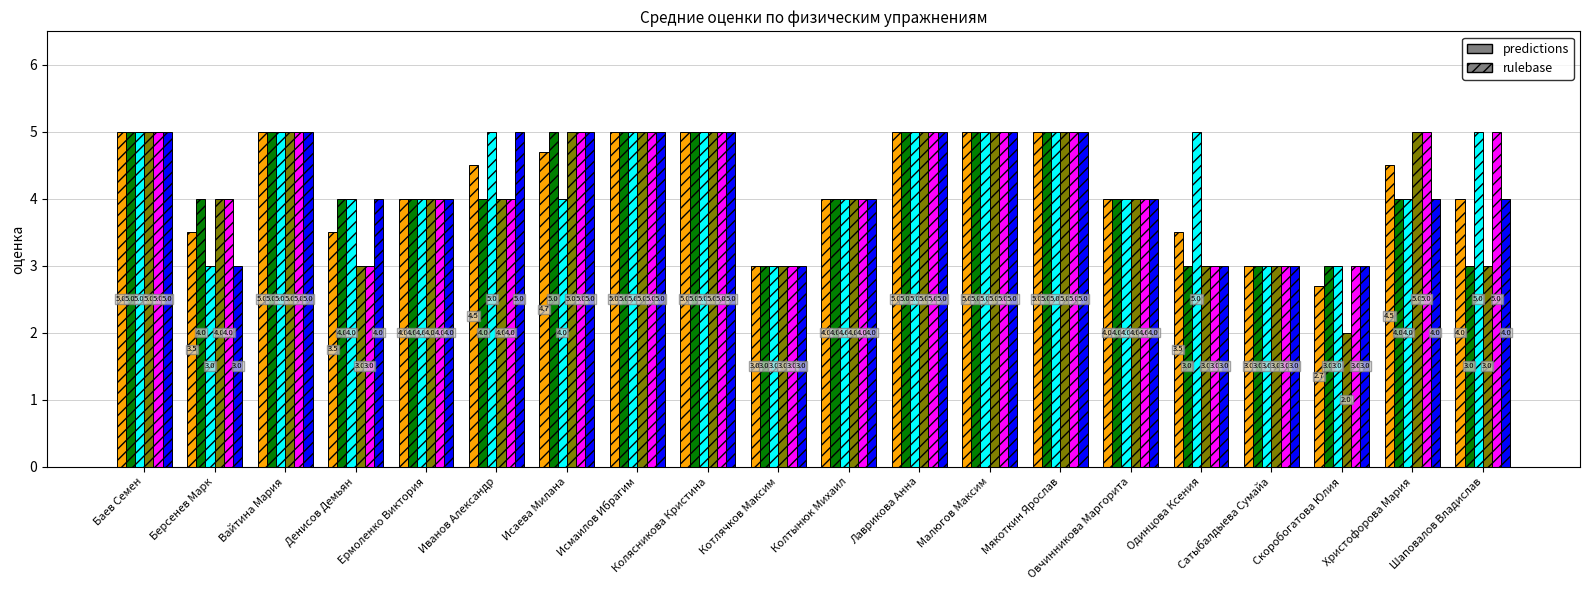

What is the total value across all series at Овчинникова Маргорита?

24.0